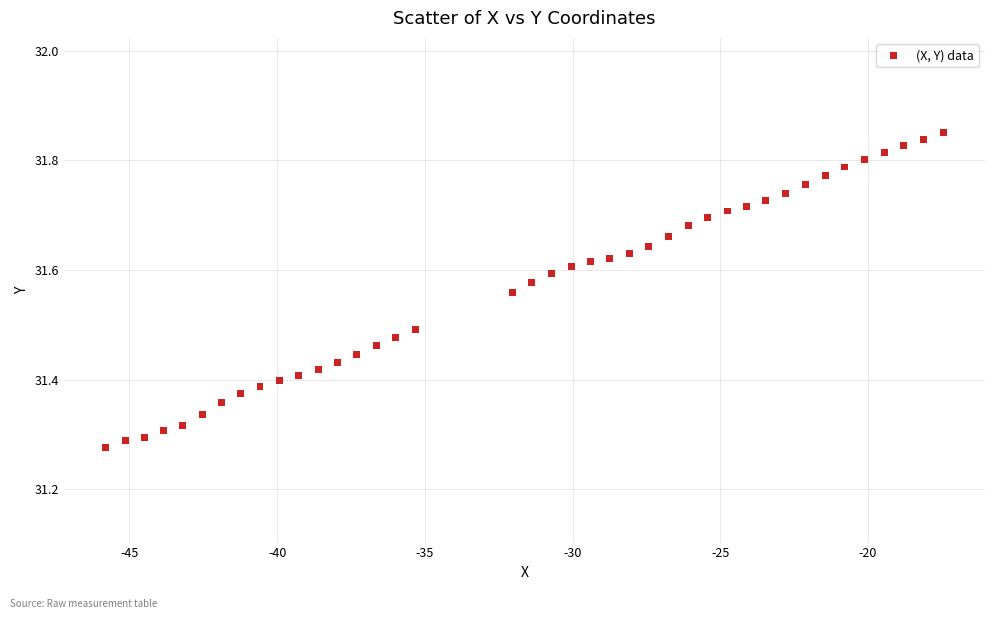

What is the range of Y values (max minus min)?

0.6